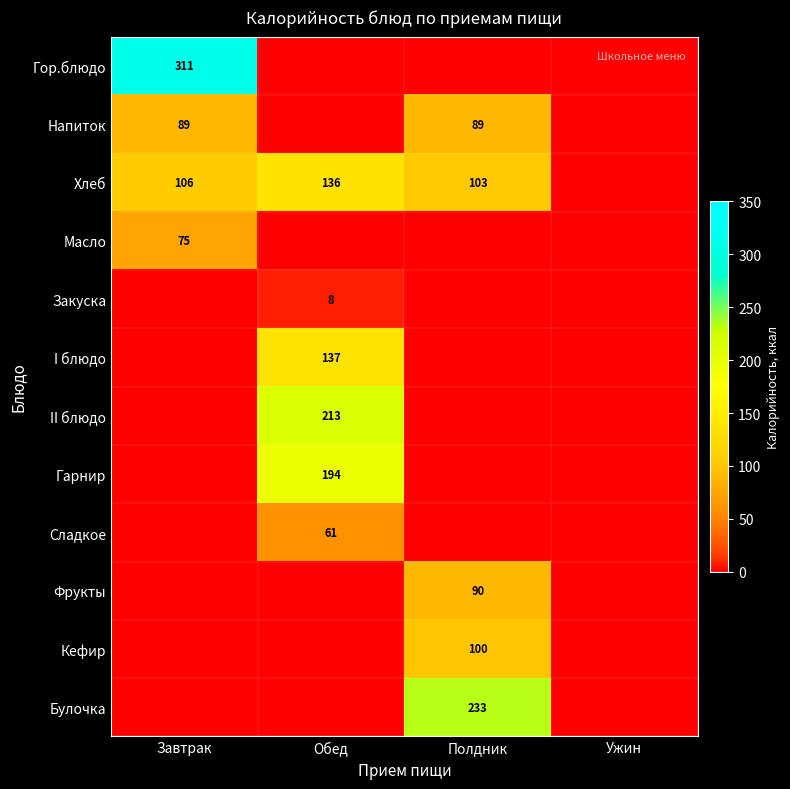

True or false: Напиток has a value of 89 at Завтрак.

True